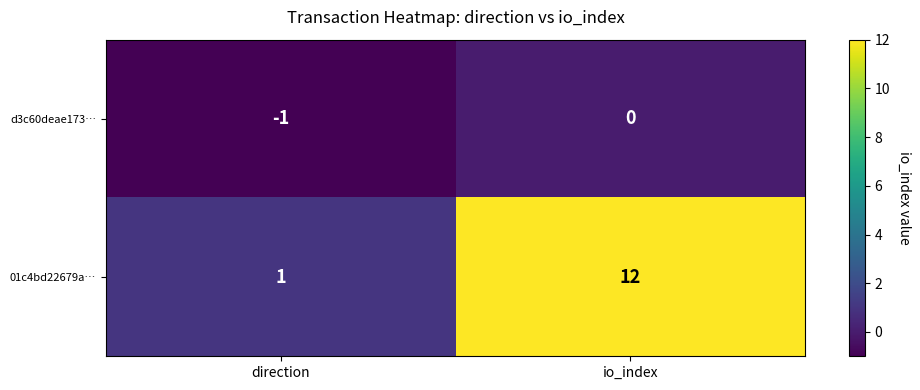

The 01c4bd22679a… series shows 1 at direction. True or false?

True